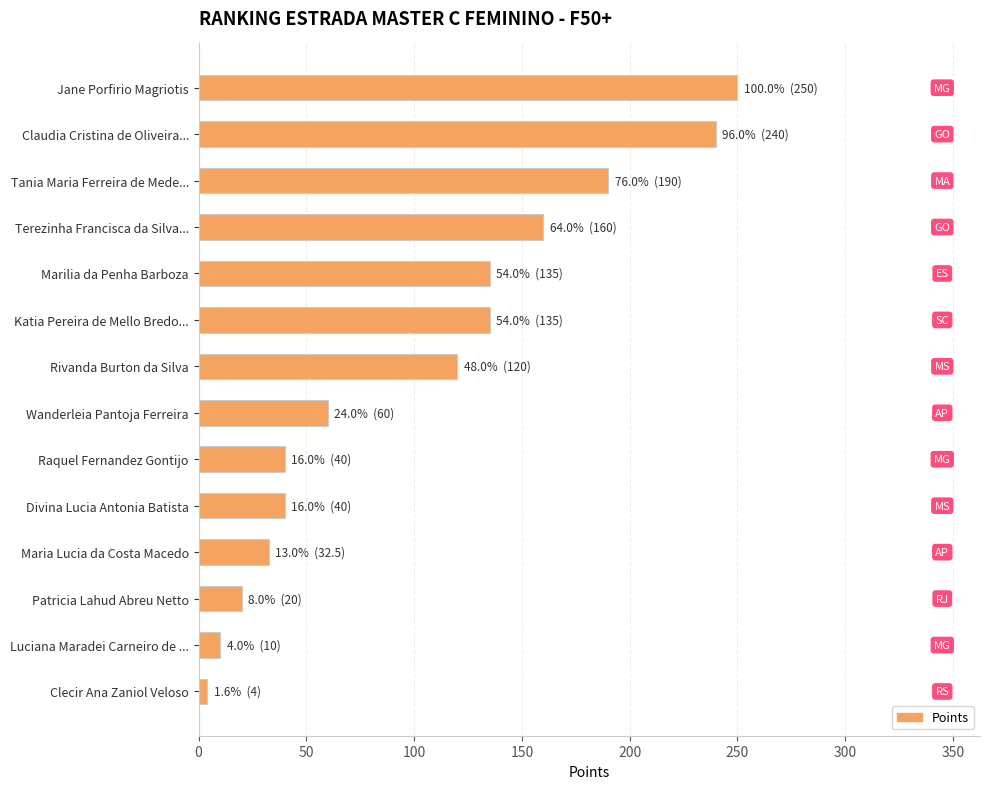

At which category does the chart reach its minimum across all series?

Clecir Ana Zaniol Veloso